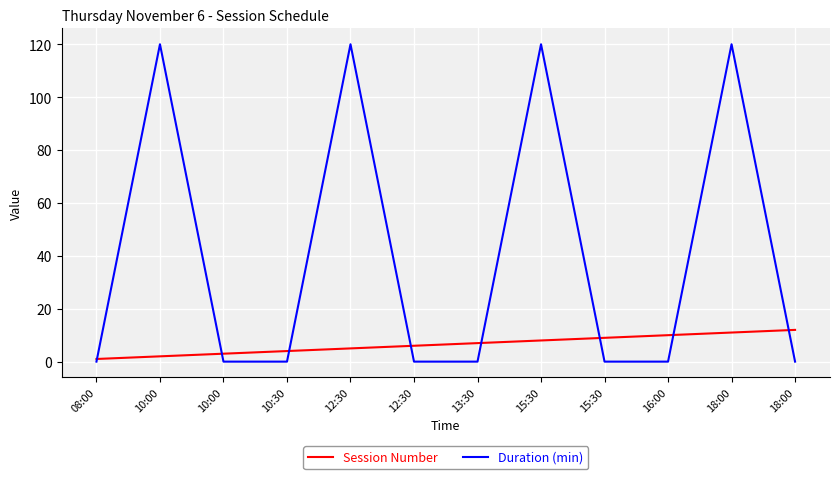

What is the total value across all series at 16:00?

10